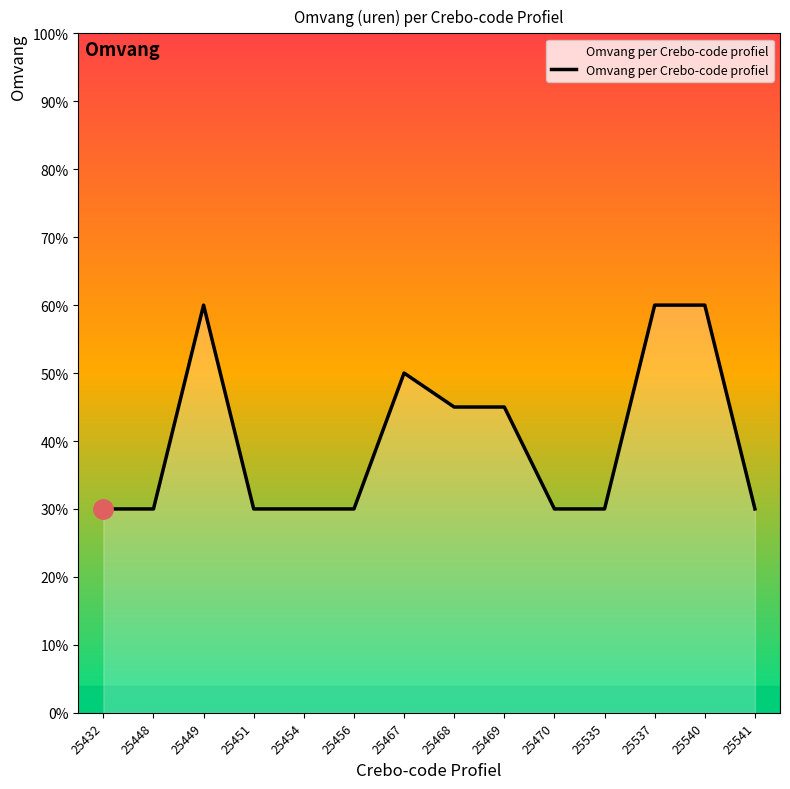

Reading left to right, what are all the values shown in this chart?

25432=240	25448=240	25449=480	25451=240	25454=240	25456=240	25467=400	25468=360	25469=360	25470=240	25535=240	25537=480	25540=480	25541=240